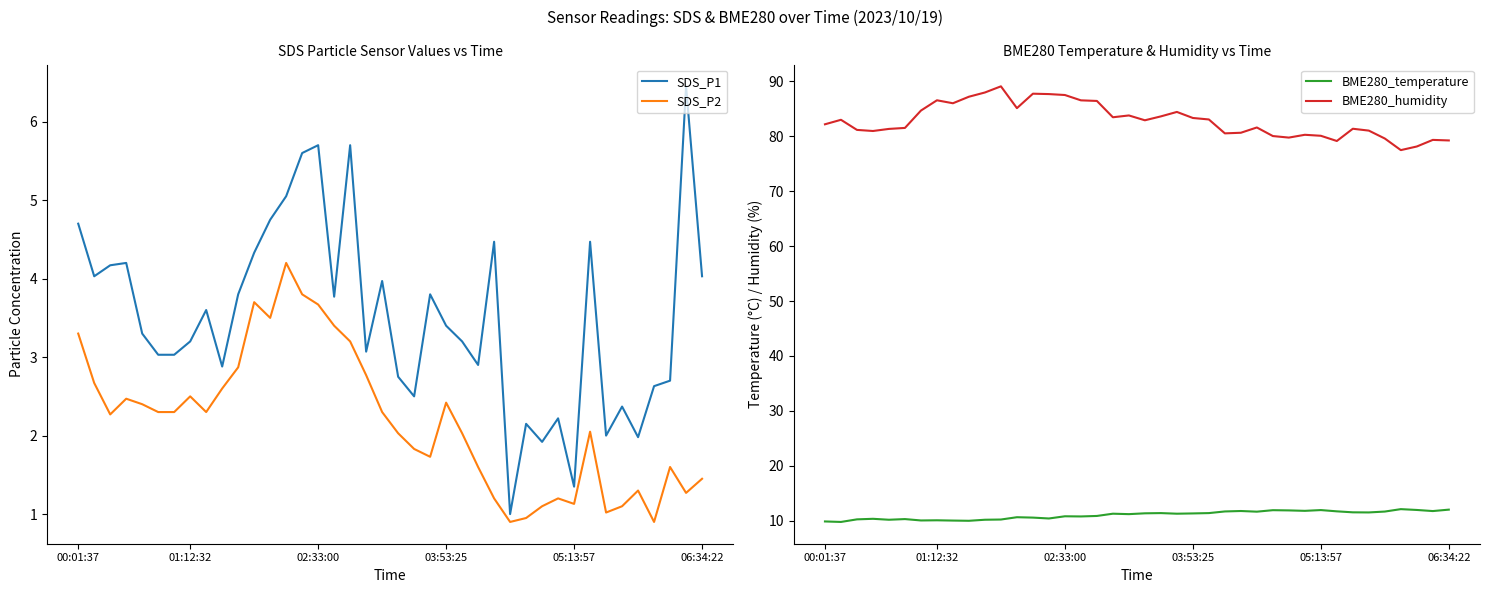

Rank the series by their maximum value, from lowest to highest.

SDS_P2, SDS_P1, BME280_temperature, BME280_humidity